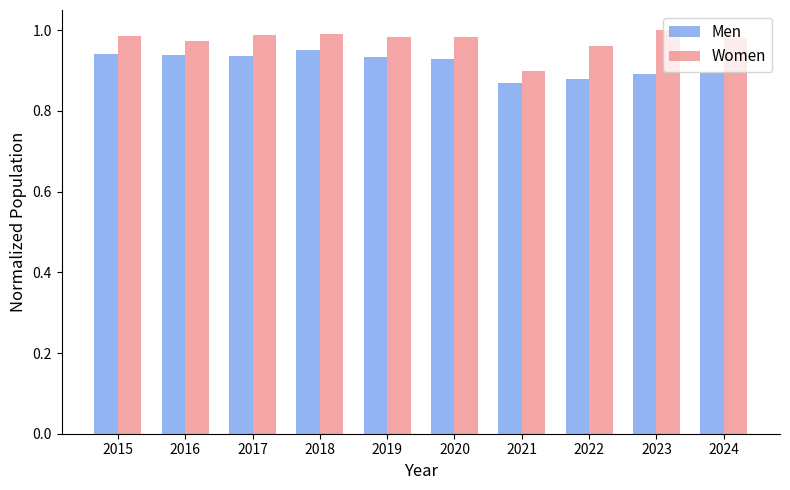

How many series are shown in this chart?

2